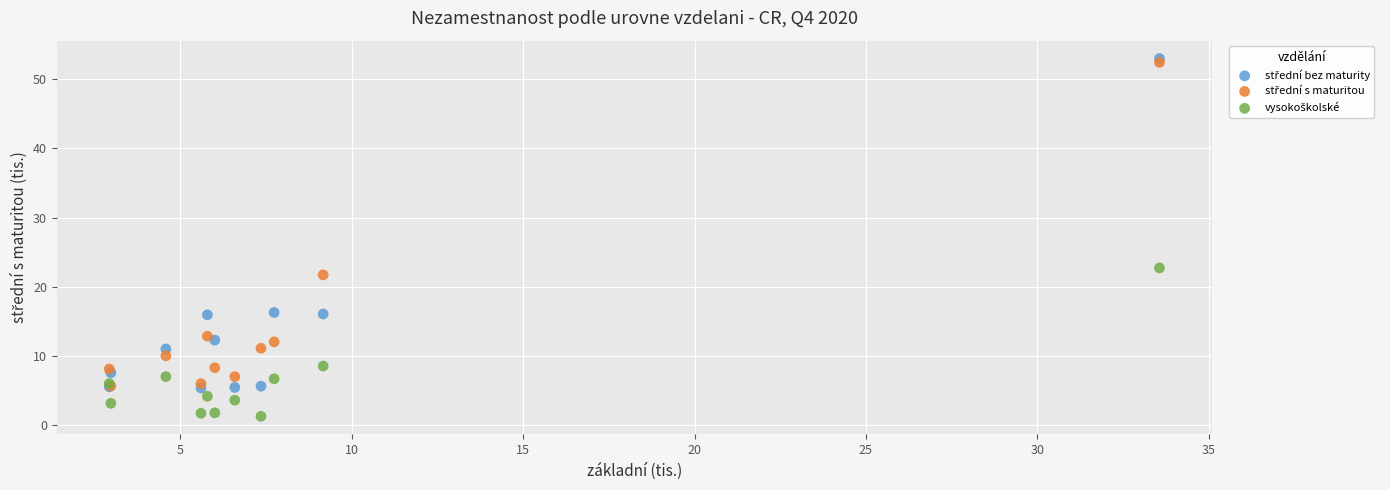

Across all series, what Y value is closest to 27?

22.8